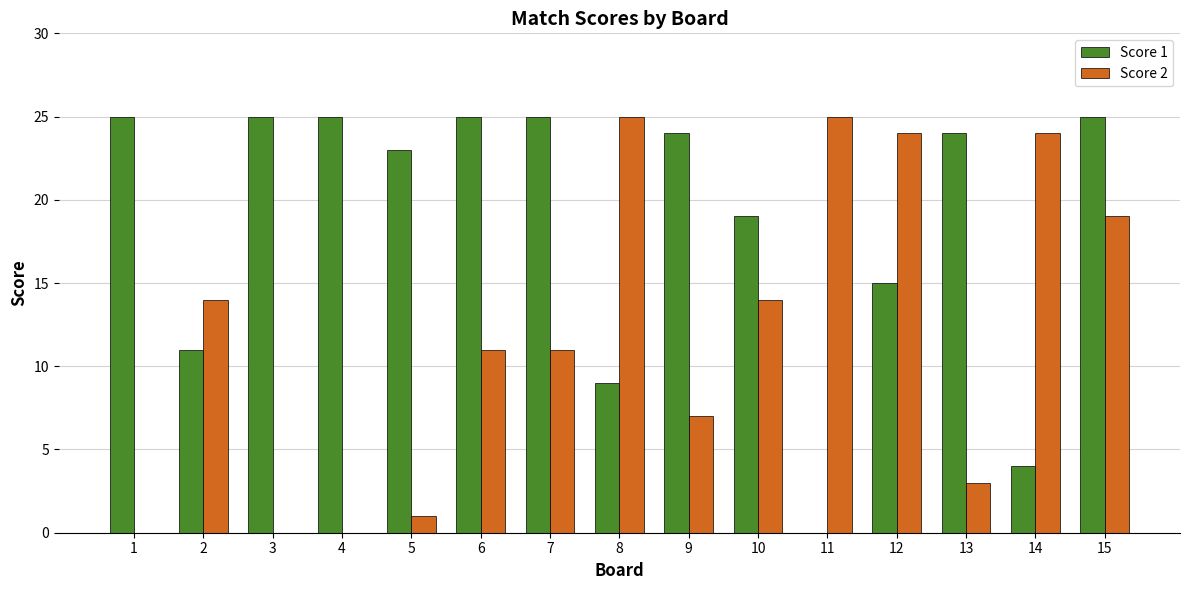

Is the value of Score 1 at 13 greater than the value of Score 2 at 1?

Yes